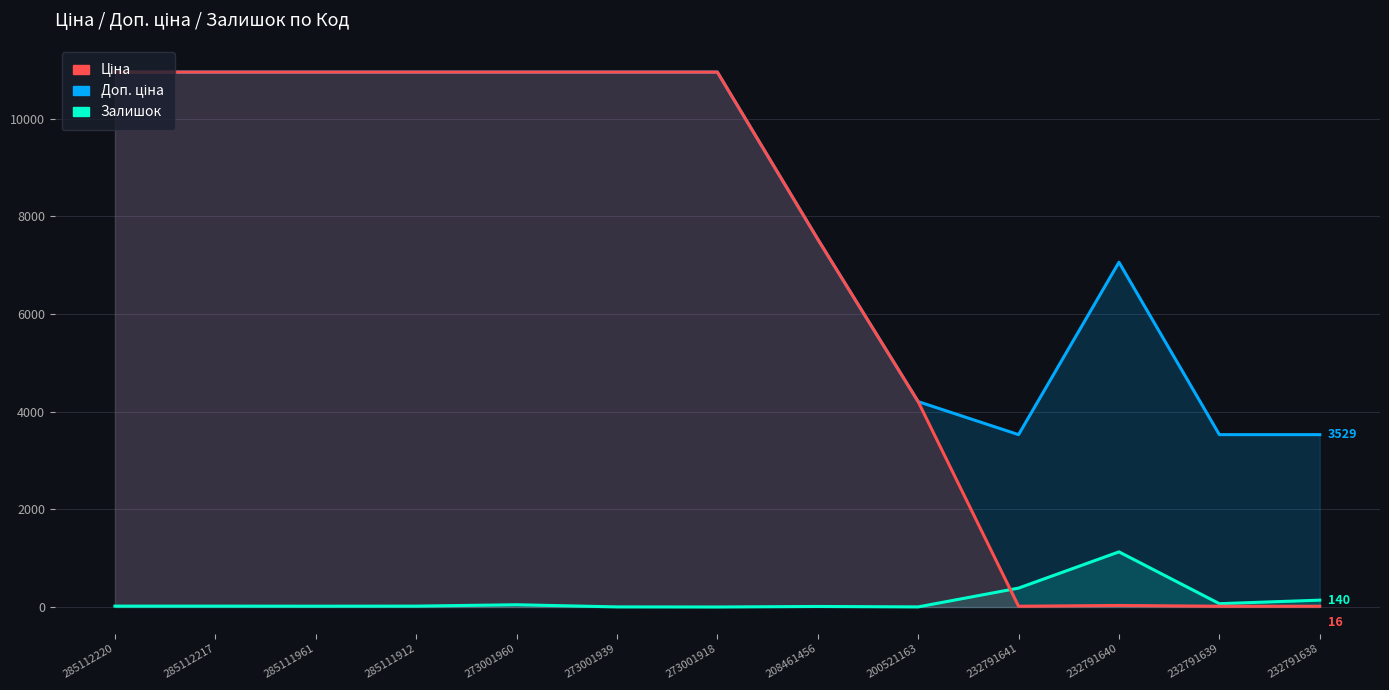

Reading left to right, transcribe all the data shown in this chart.

Залишок: 18.0	18.0	17.0	18.0	46.0	2.0	0.0	11.0	2.0	387.0	1129.0	68.0	140.0
Доп. ціна: 10952.0	10952.0	10952.0	10952.0	10952.0	10952.0	10952.0	7530.7	4205.0	3529.0	7059.0	3529.0	3529.0
Ціна: 10952.0	10952.0	10952.0	10952.0	10952.0	10952.0	10952.0	7530.7	4204.8	15.7	31.4	15.7	15.7